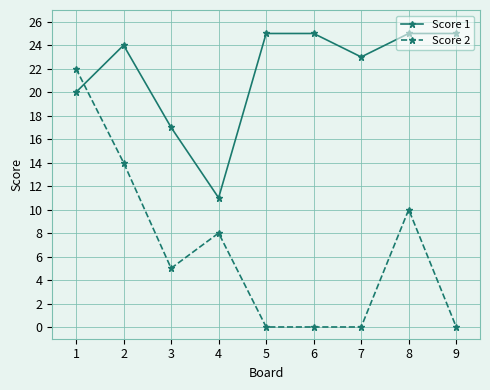

Which series has the widest spread of values?

Score 2